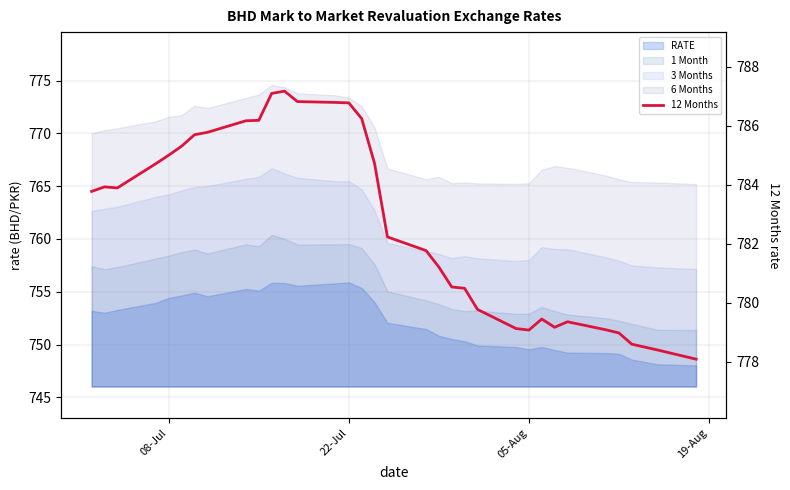

Does the chart display data point markers on the line(s)?

No